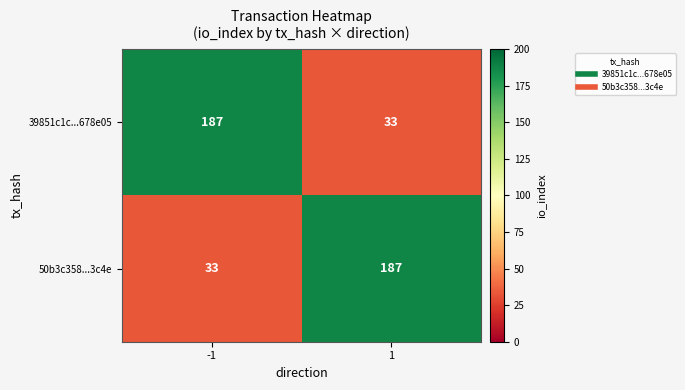

What is the approximate value of 50b3c358...3c4e at -1, to the nearest 50?

50